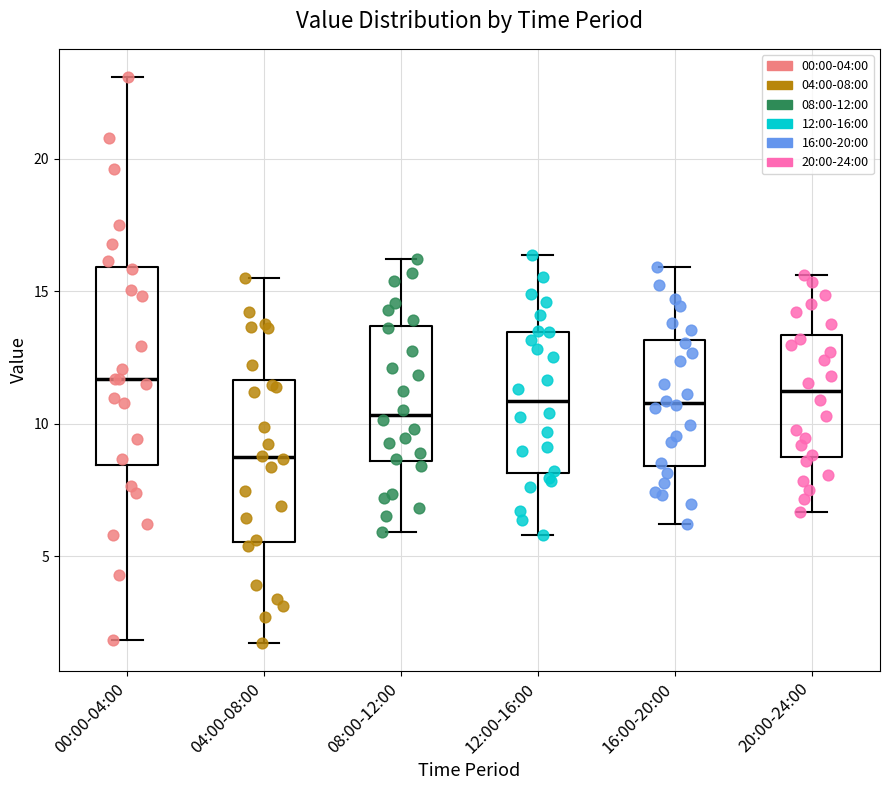

Which box is the tallest, from its lower edge to its upper edge?

00:00-04:00